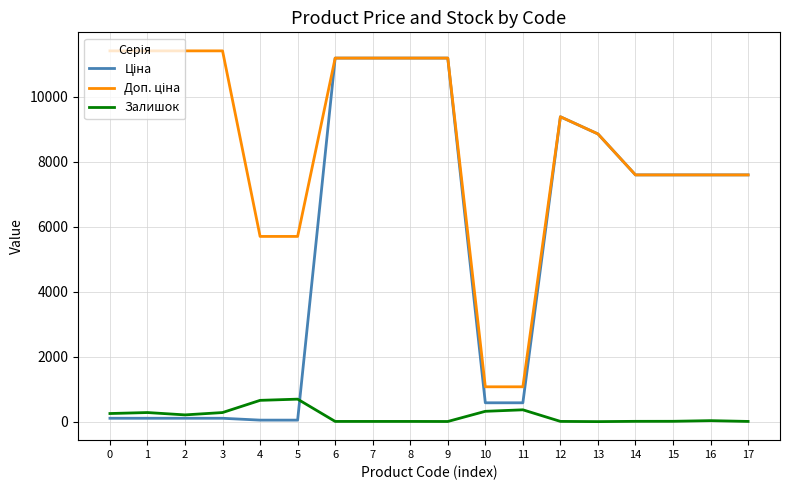

What is the highest value of the Залишок series?

702.0